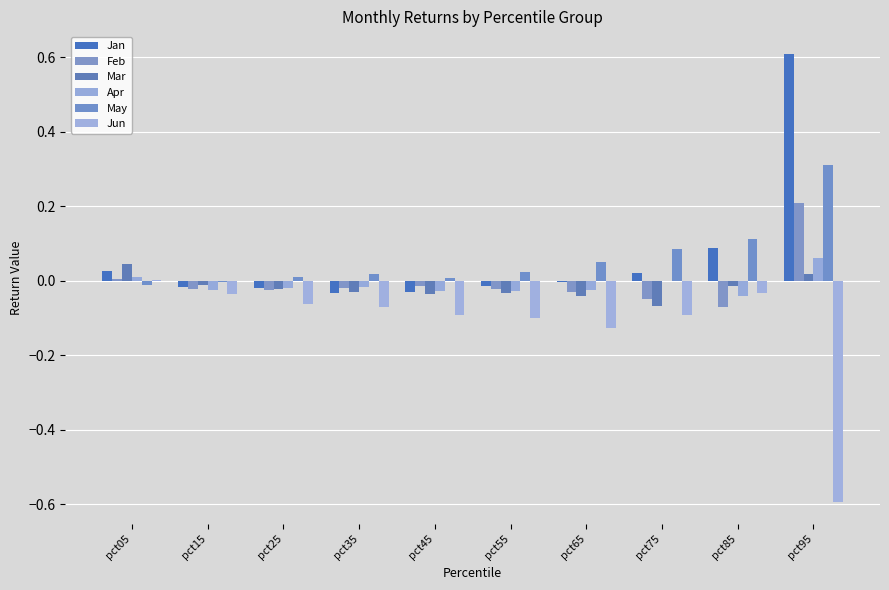

Reading right to left, transcribe all the data shown in this chart.

Jan: 0.6	0.1	0.0	-0.0	-0.0	-0.0	-0.0	-0.0	-0.0	0.0
Feb: 0.2	-0.1	-0.0	-0.0	-0.0	-0.0	-0.0	-0.0	-0.0	0.0
Mar: 0.0	-0.0	-0.1	-0.0	-0.0	-0.0	-0.0	-0.0	-0.0	0.0
Apr: 0.1	-0.0	-0.0	-0.0	-0.0	-0.0	-0.0	-0.0	-0.0	0.0
May: 0.3	0.1	0.1	0.0	0.0	0.0	0.0	0.0	-0.0	-0.0
Jun: -0.6	-0.0	-0.1	-0.1	-0.1	-0.1	-0.1	-0.1	-0.0	0.0